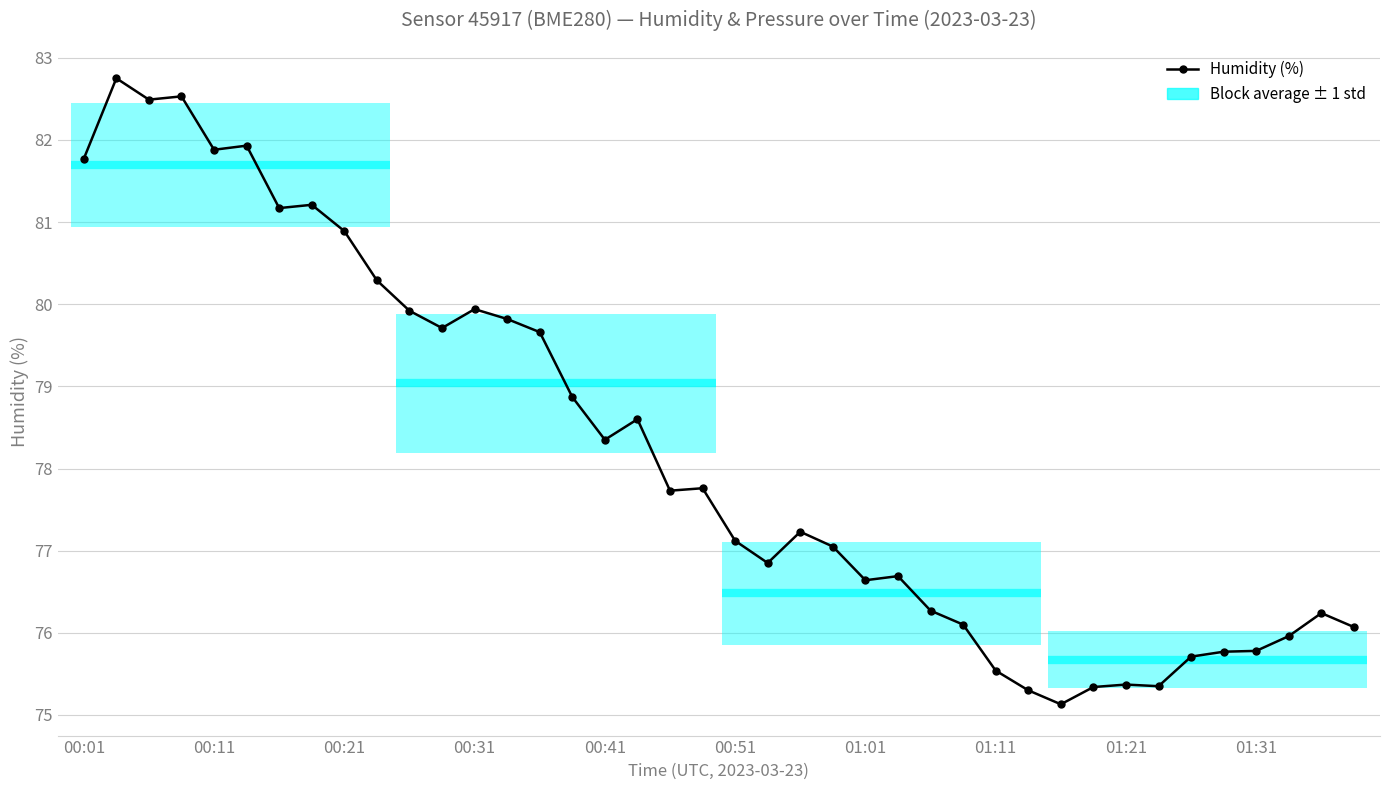

What is the greatest value displayed?

82.8